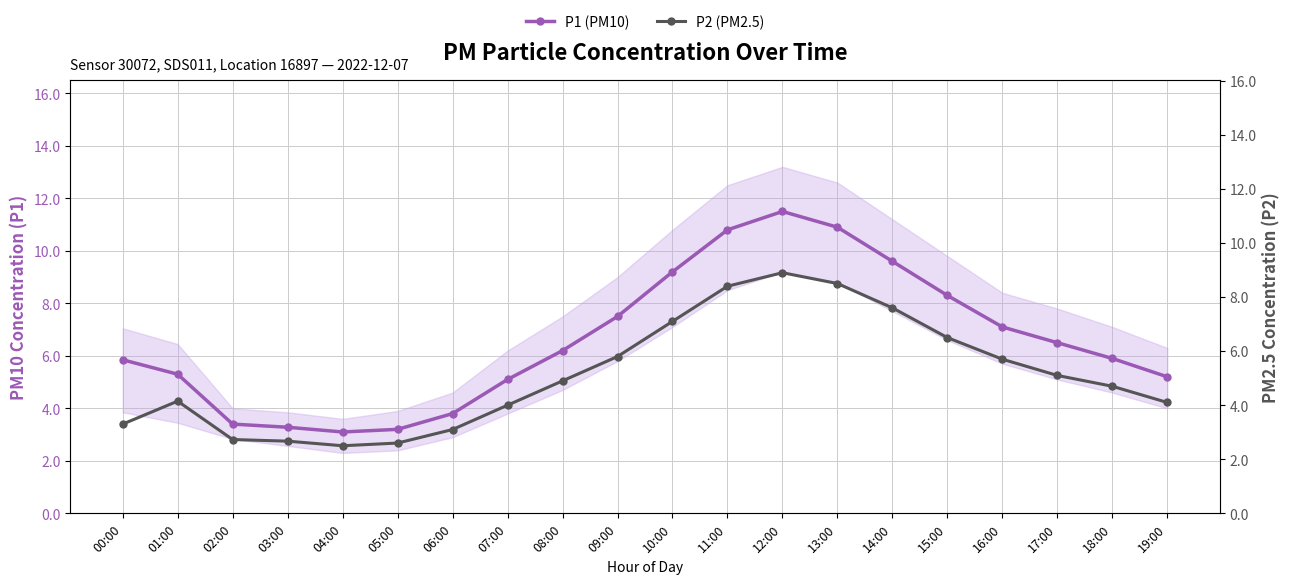

What are all the series names shown in the legend?

P1 (PM10), P2 (PM2.5)